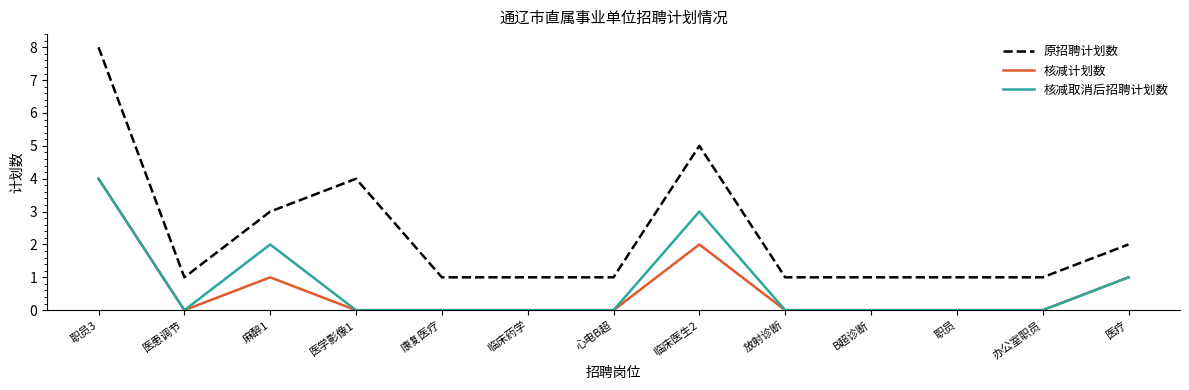

What is the difference between the maximum and minimum values in the 原招聘计划数 series?

7